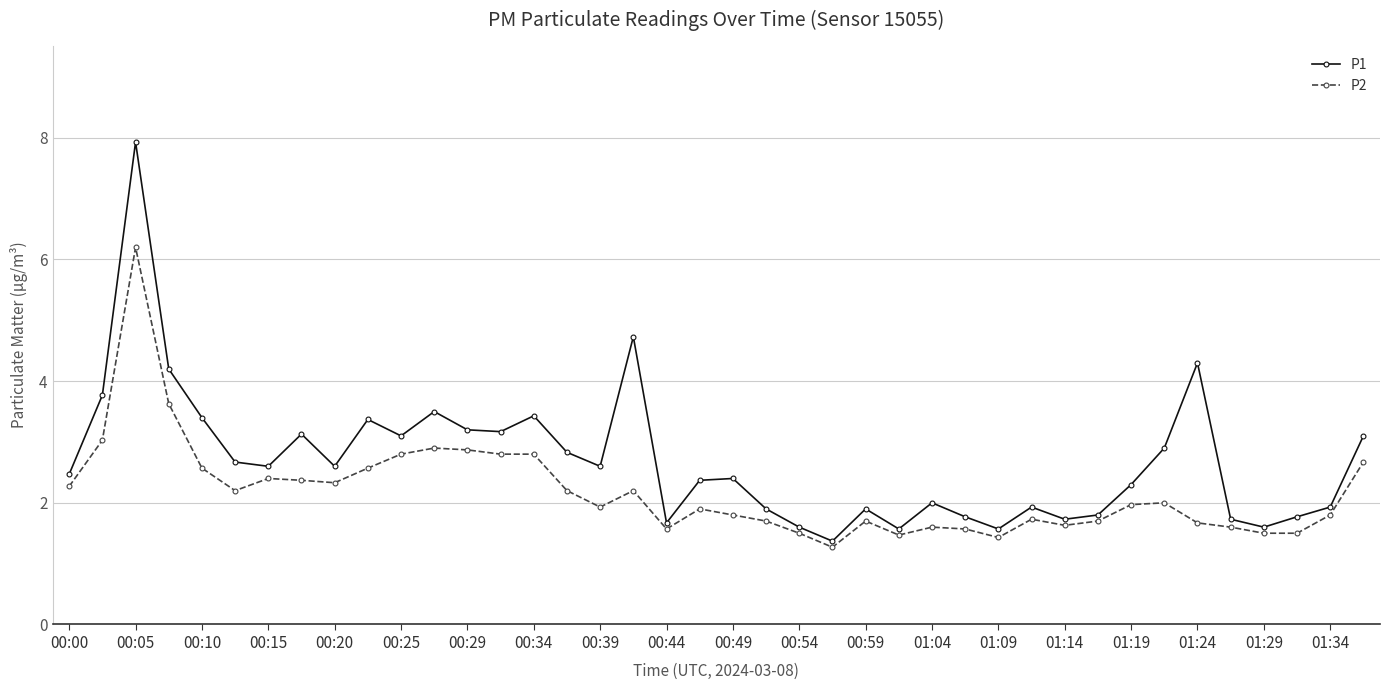

How many categories are shown in the chart?

40